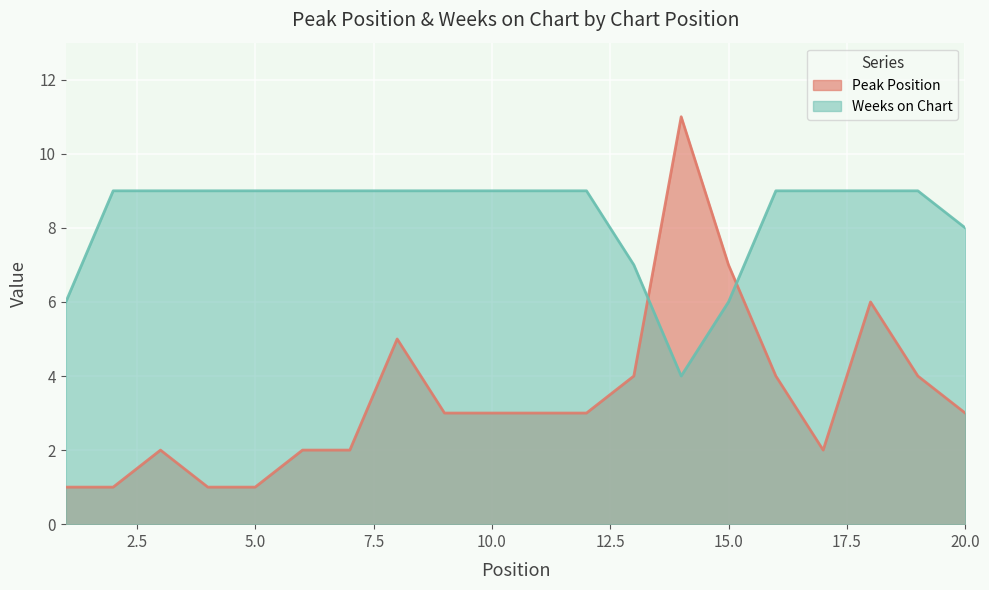

Reading left to right, what are all the values shown in this chart?

Peak Position: 1=1	2=1	3=2	4=1	5=1	6=2	7=2	8=5	9=3	10=3	11=3	12=3	13=4	14=11	15=7	16=4	17=2	18=6	19=4	20=3
Weeks on Chart: 1=6	2=9	3=9	4=9	5=9	6=9	7=9	8=9	9=9	10=9	11=9	12=9	13=7	14=4	15=6	16=9	17=9	18=9	19=9	20=8